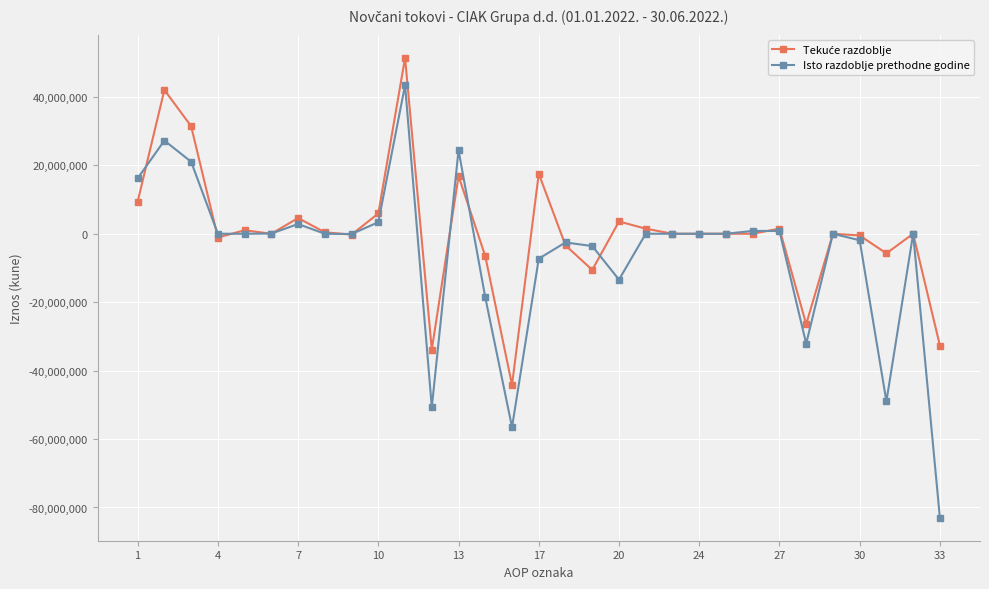

Which series has the largest range (max minus min)?

Isto razdoblje prethodne godine